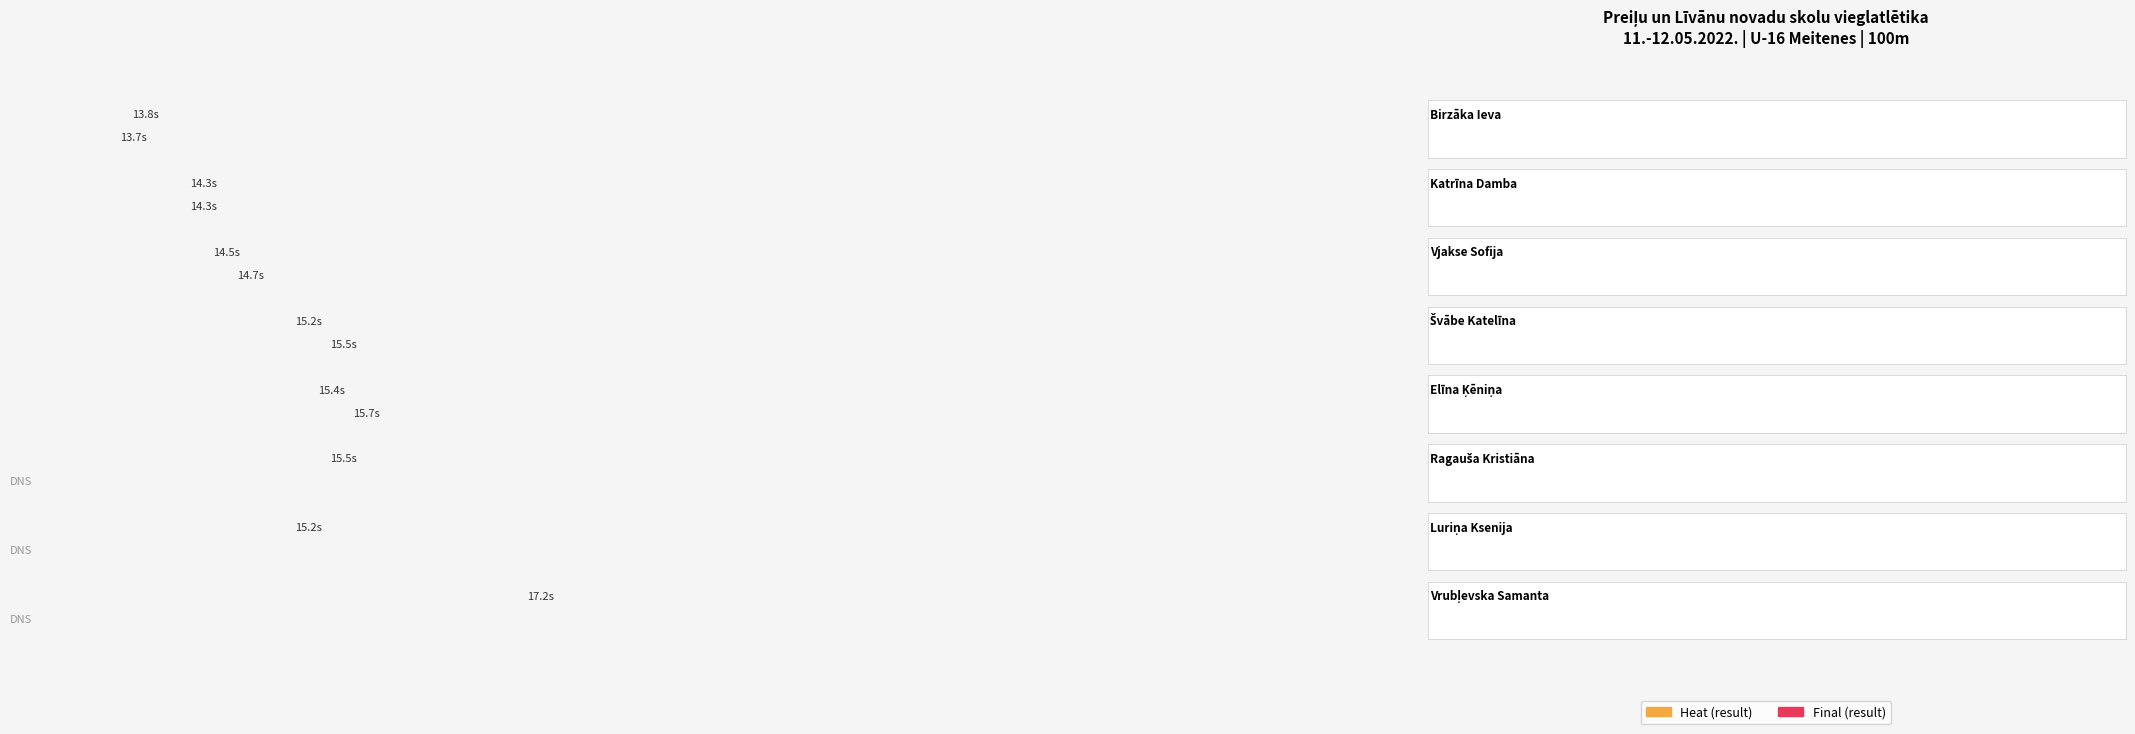

What is the average value of the Final (result) series?

9.2